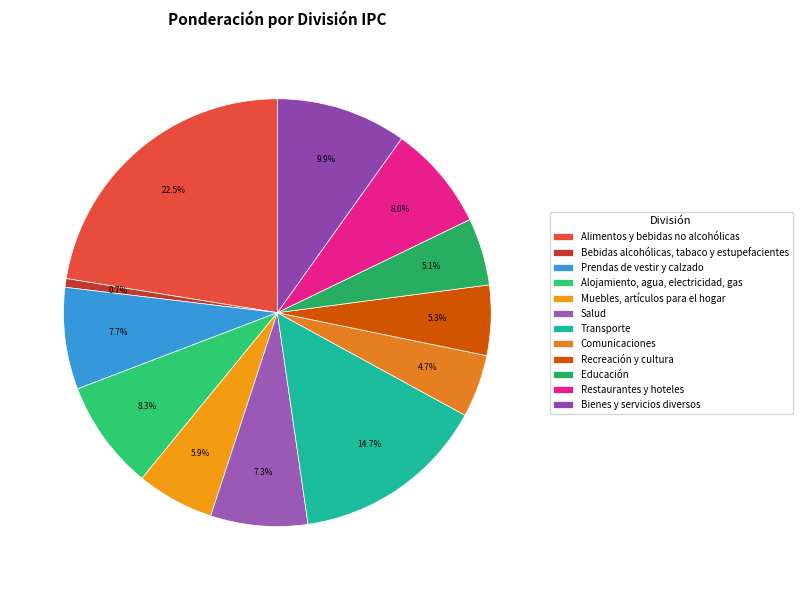

Rank the categories by value from lowest to highest.

Bebidas alcohólicas, tabaco y estupefacientes, Comunicaciones, Educación, Recreación y cultura, Muebles, artículos para el hogar, Salud, Prendas de vestir y calzado, Restaurantes y hoteles, Alojamiento, agua, electricidad, gas, Bienes y servicios diversos, Transporte, Alimentos y bebidas no alcohólicas